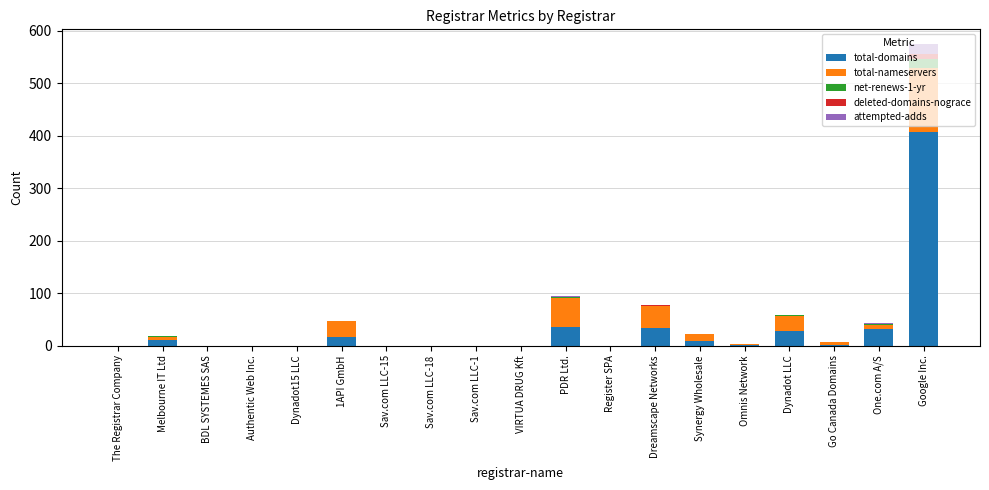

What is the sum of all total-domains values?

574